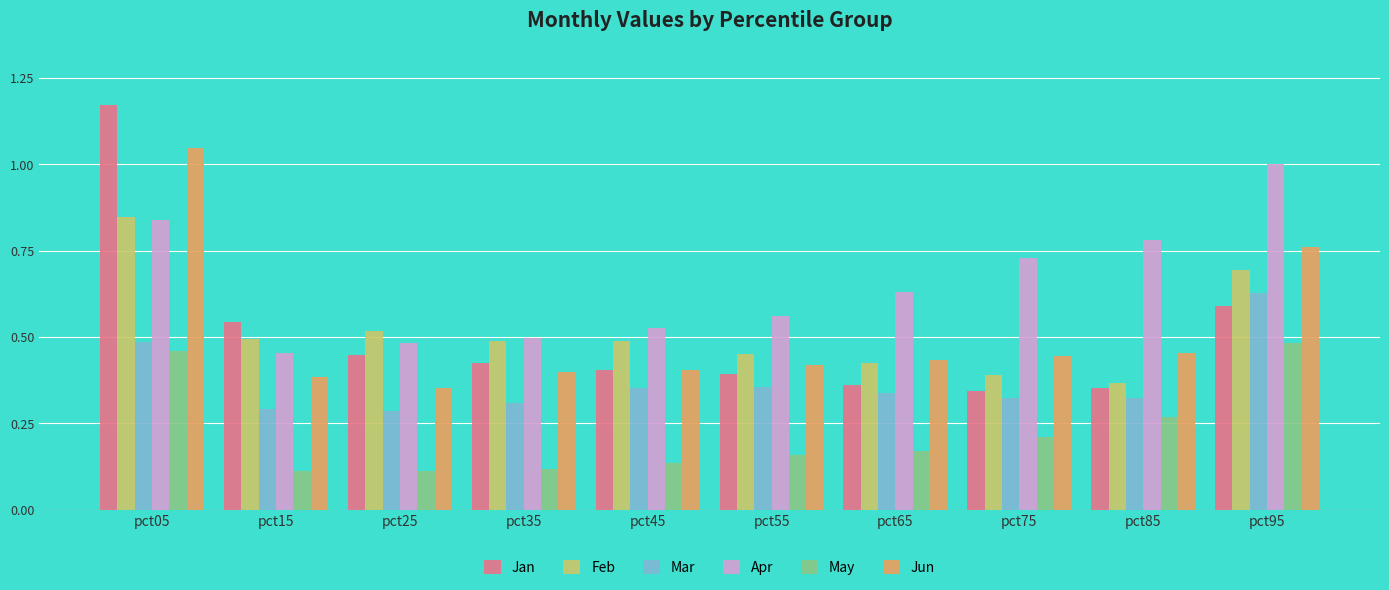

How many series are shown in this chart?

6